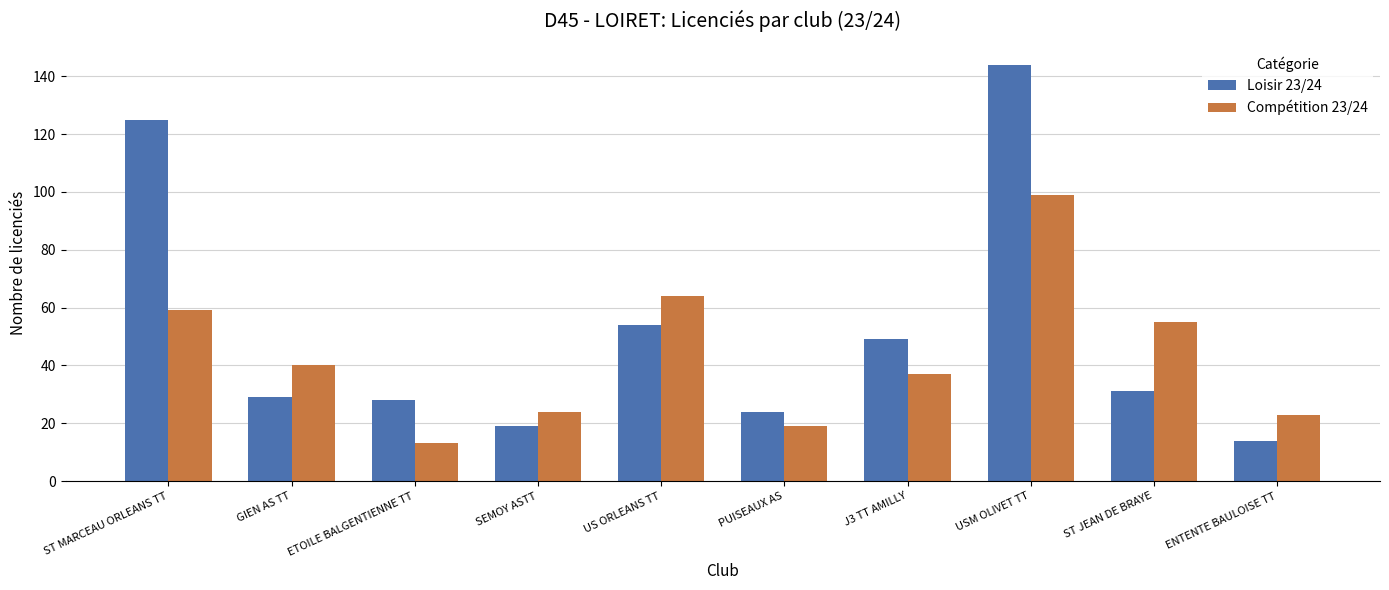

What is the minimum value for Loisir 23/24?

14